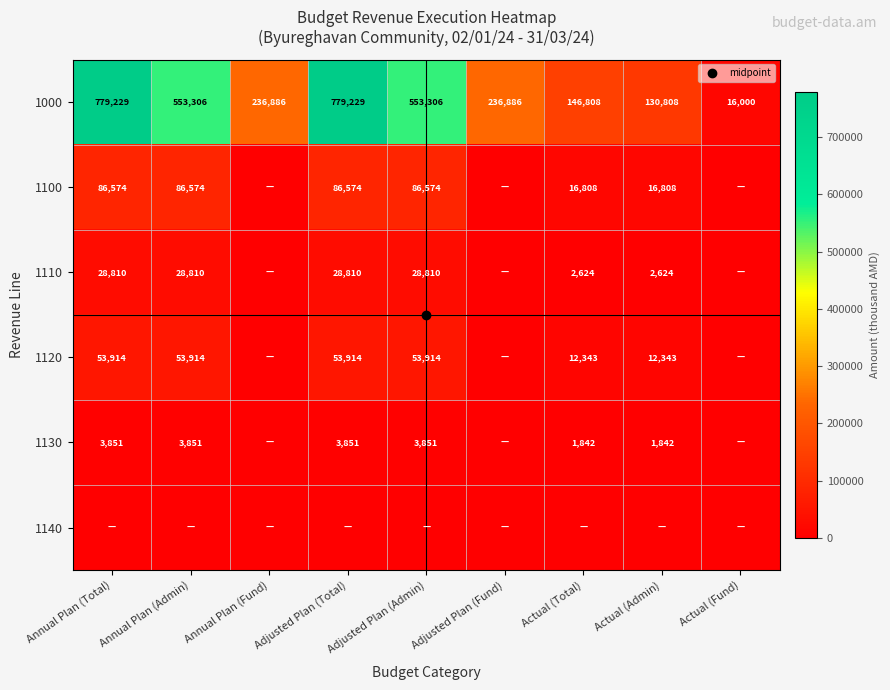

Rank the categories by 1110 value from lowest to highest.

Annual Plan (Fund), Adjusted Plan (Fund), Actual (Fund), Actual (Total), Actual (Admin), Annual Plan (Total), Annual Plan (Admin), Adjusted Plan (Total), Adjusted Plan (Admin)